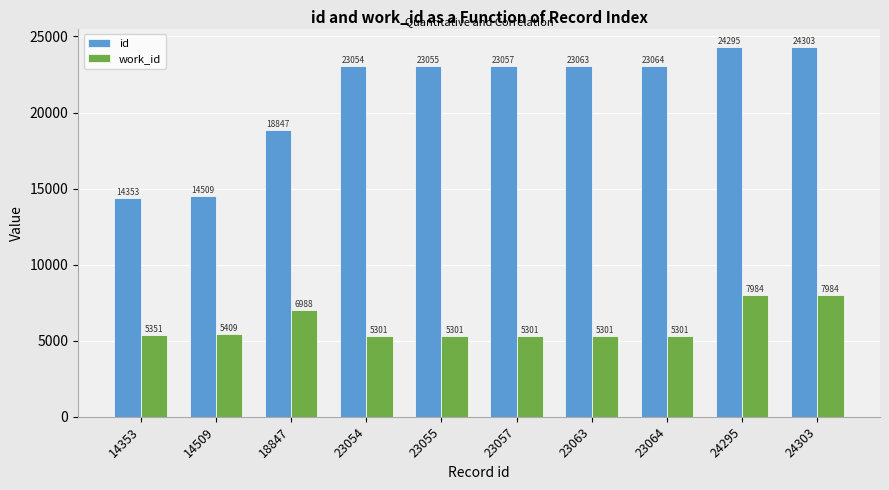

What is the difference between the second highest and minimum values in the work_id series?

2683